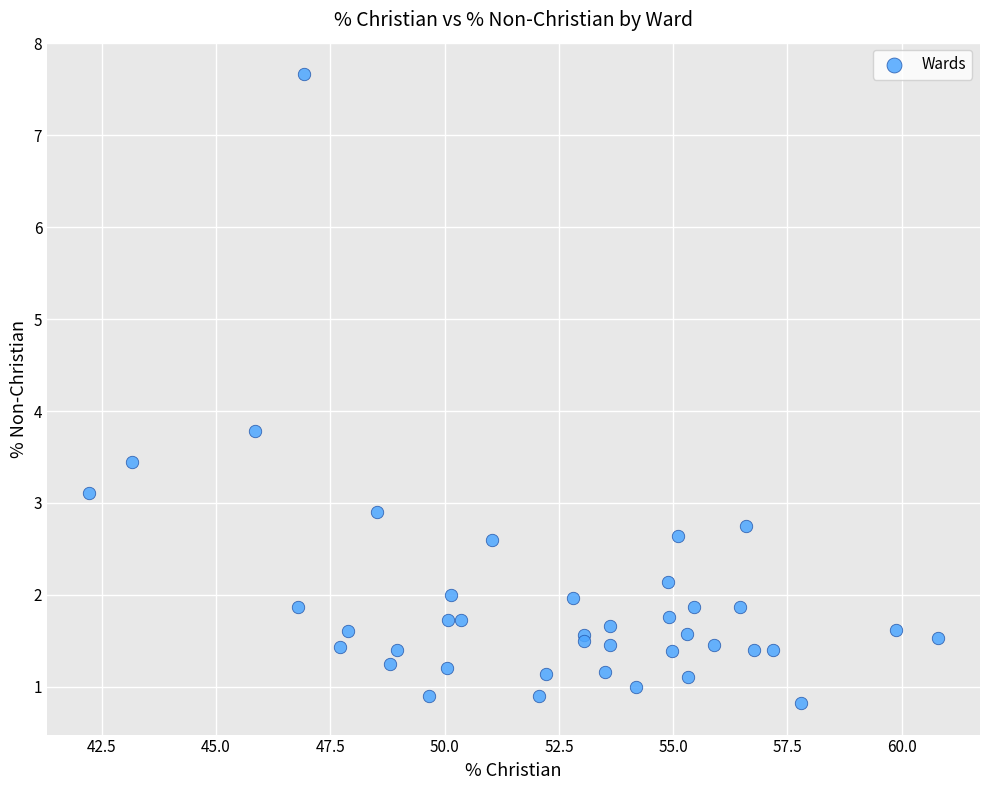

What Y value in the scatter plot is closest to 4?

3.8